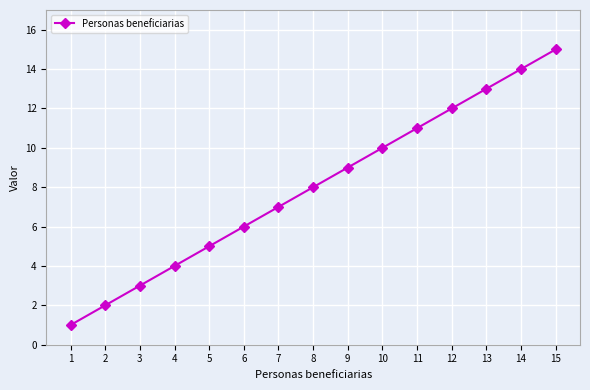

Is it true that the value at 2 is 1?

False